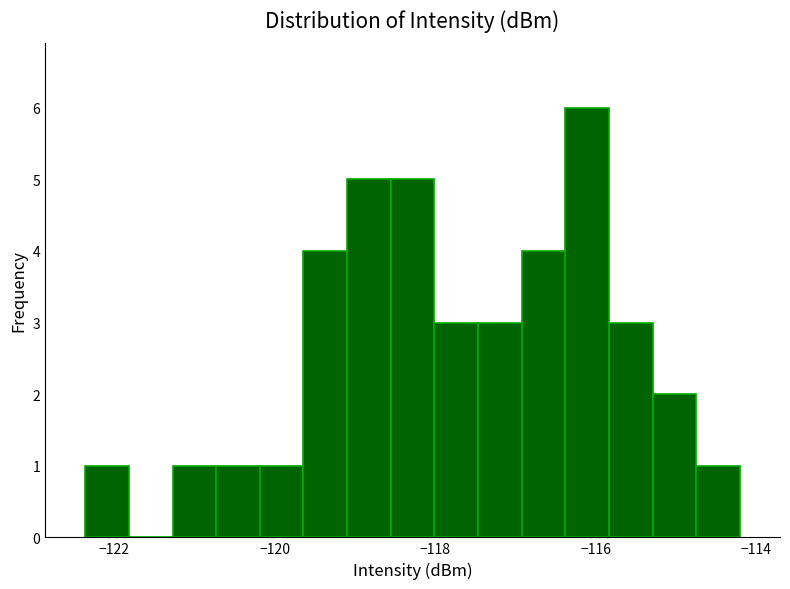

Read against the x-axis, roughly where is the centre of the tallest bar?

-116.2